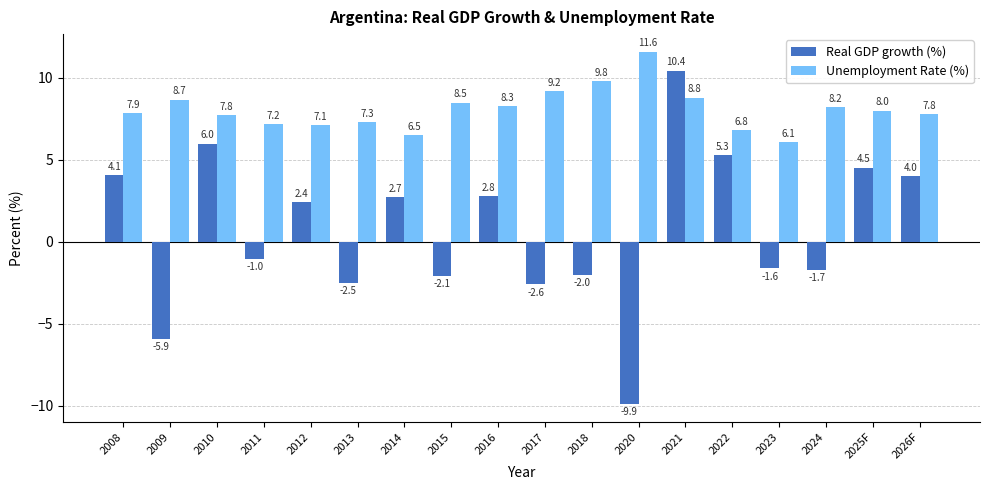

What is the total value across all series at 2021?

19.2